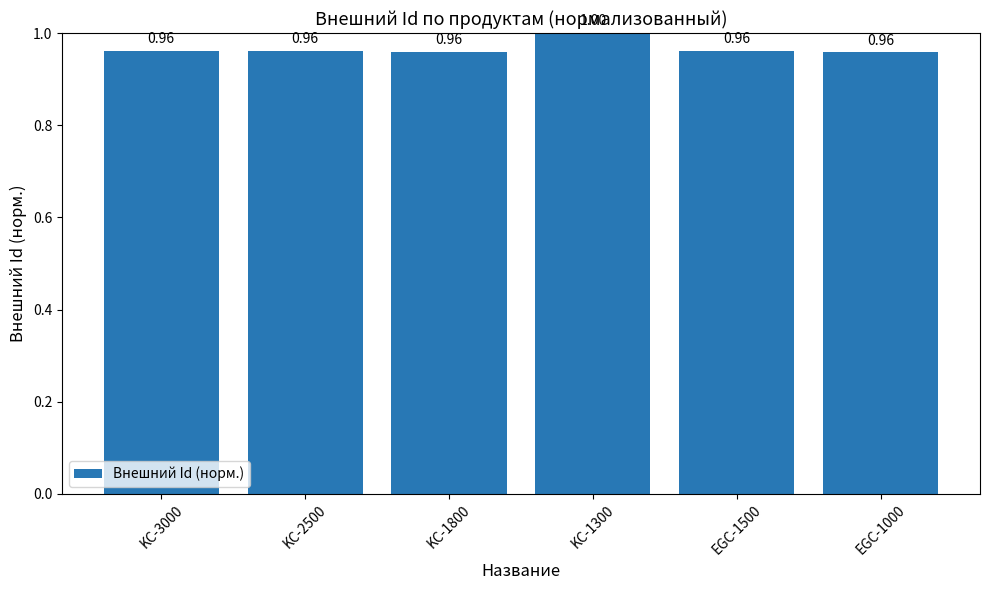

What is the approximate value at EGC-1000?

1.0